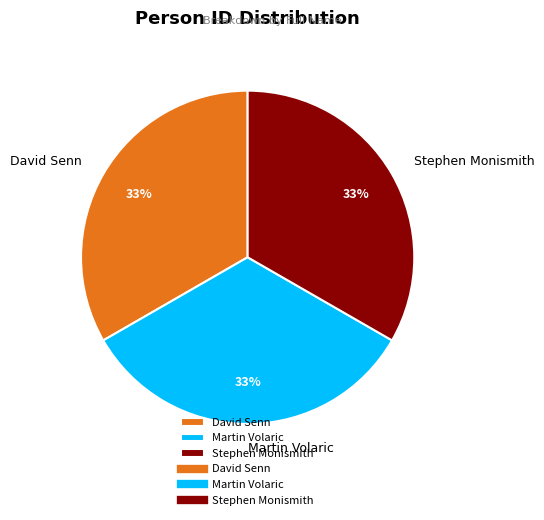

Combined, do David Senn and Martin Volaric account for over 50%?

Yes